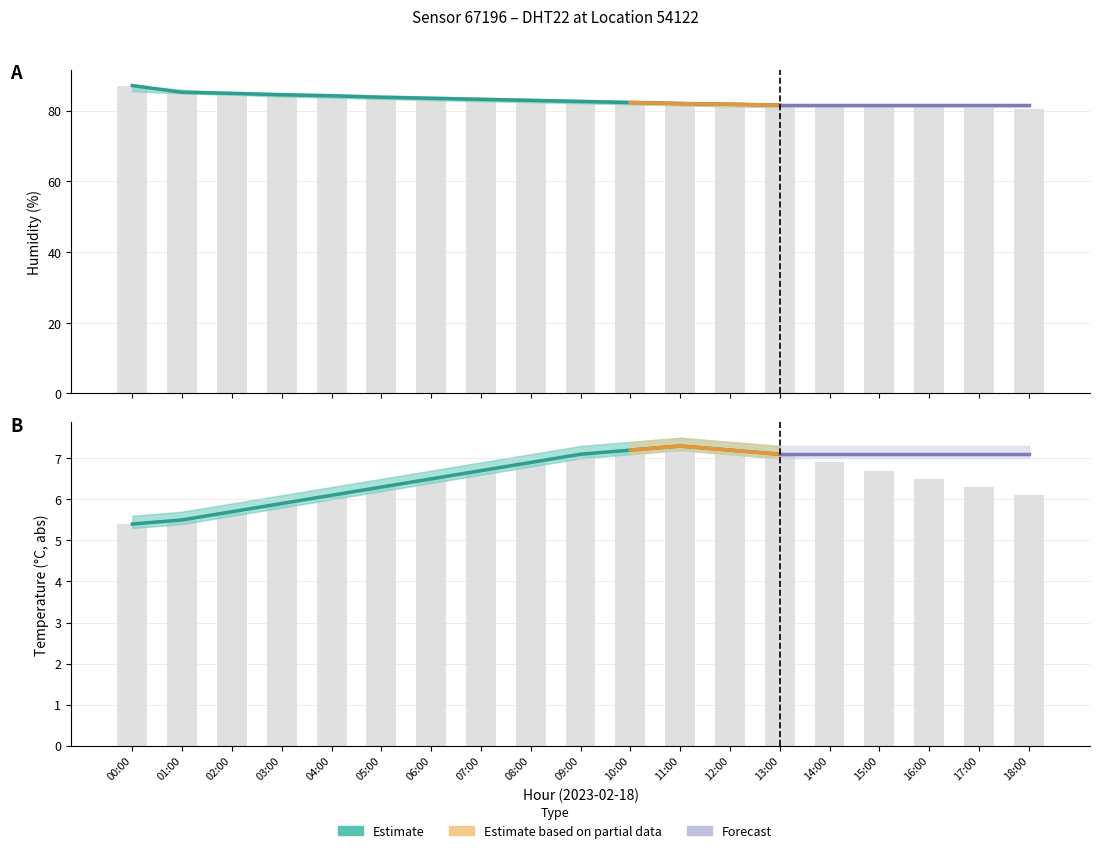

True or false: humidity_upper has a value of 82.8 at 10:00.

True